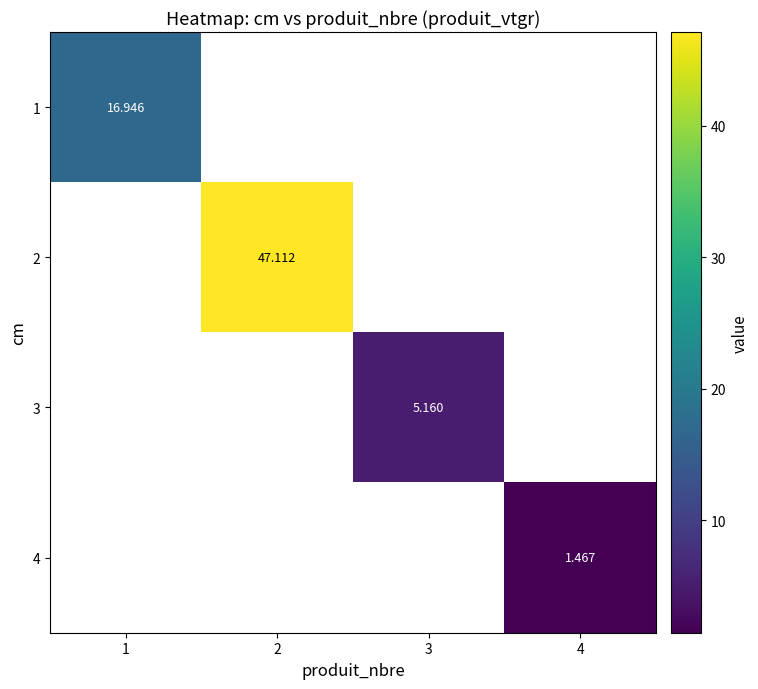

At which label does 2 reach its minimum?

1